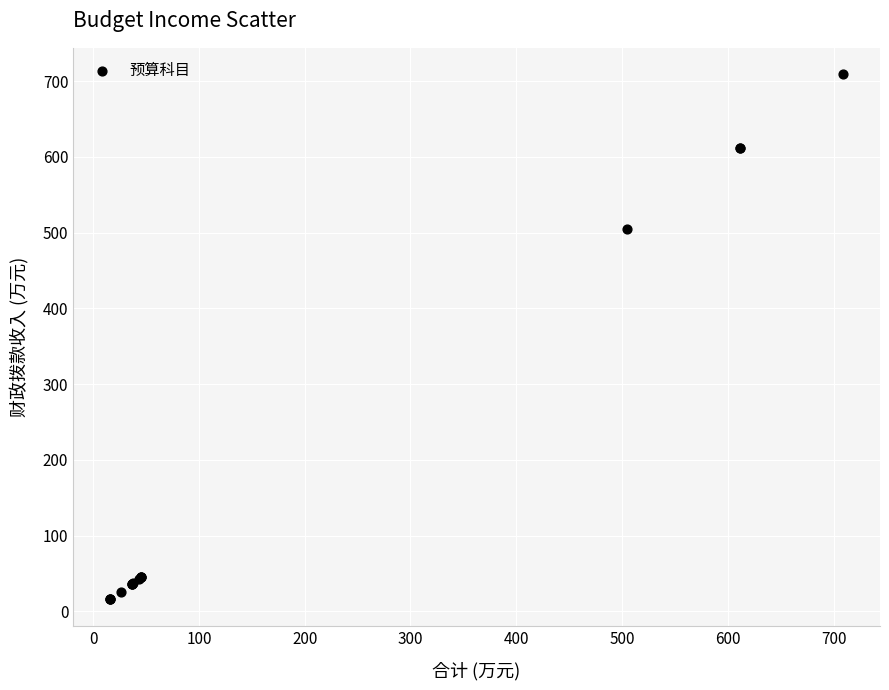

What Y value in the scatter plot is closest to 362?

504.9